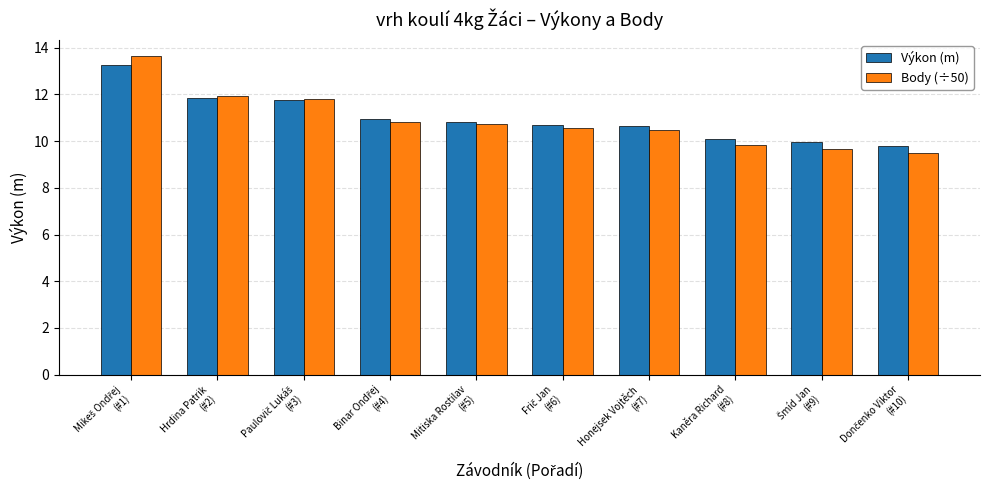

Which series has the largest range (max minus min)?

Body (÷50)